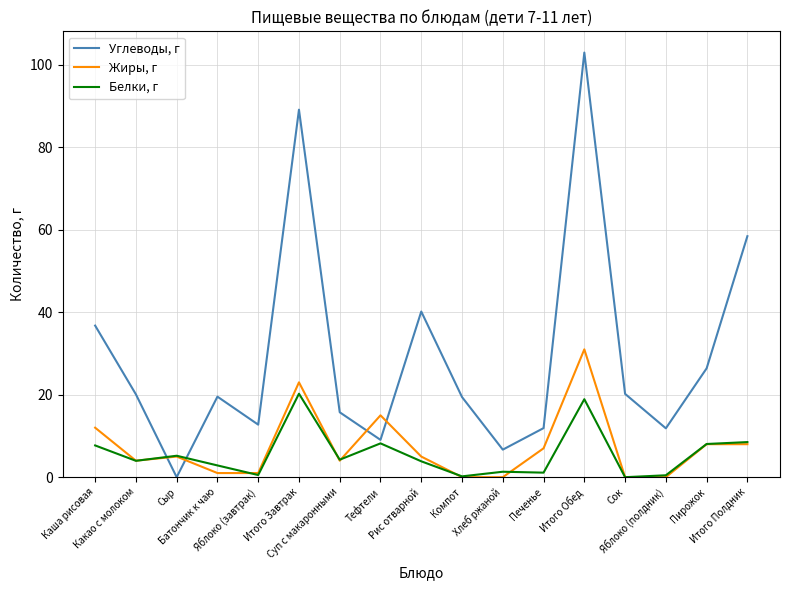

Is the value of Жиры, г at Яблоко (полдник) greater than the value of Белки, г at Пирожок?

No